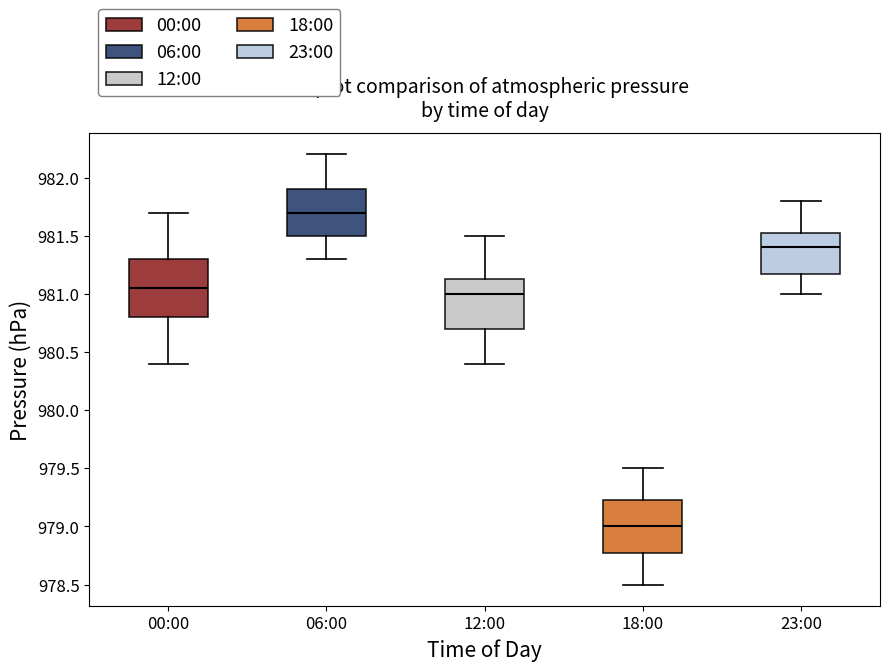

Which box has the highest median line?

06:00